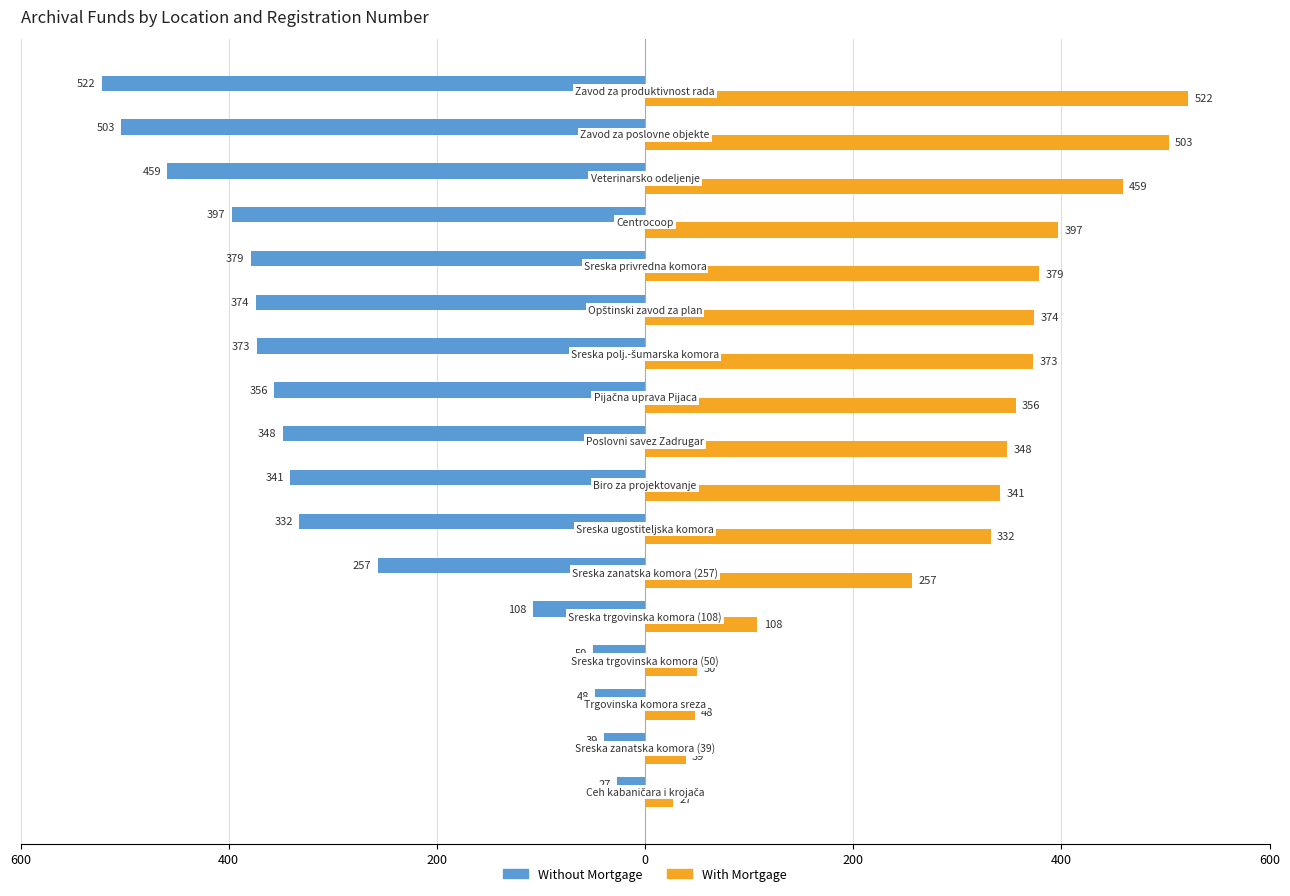

Which series has the largest range (max minus min)?

Without Mortgage